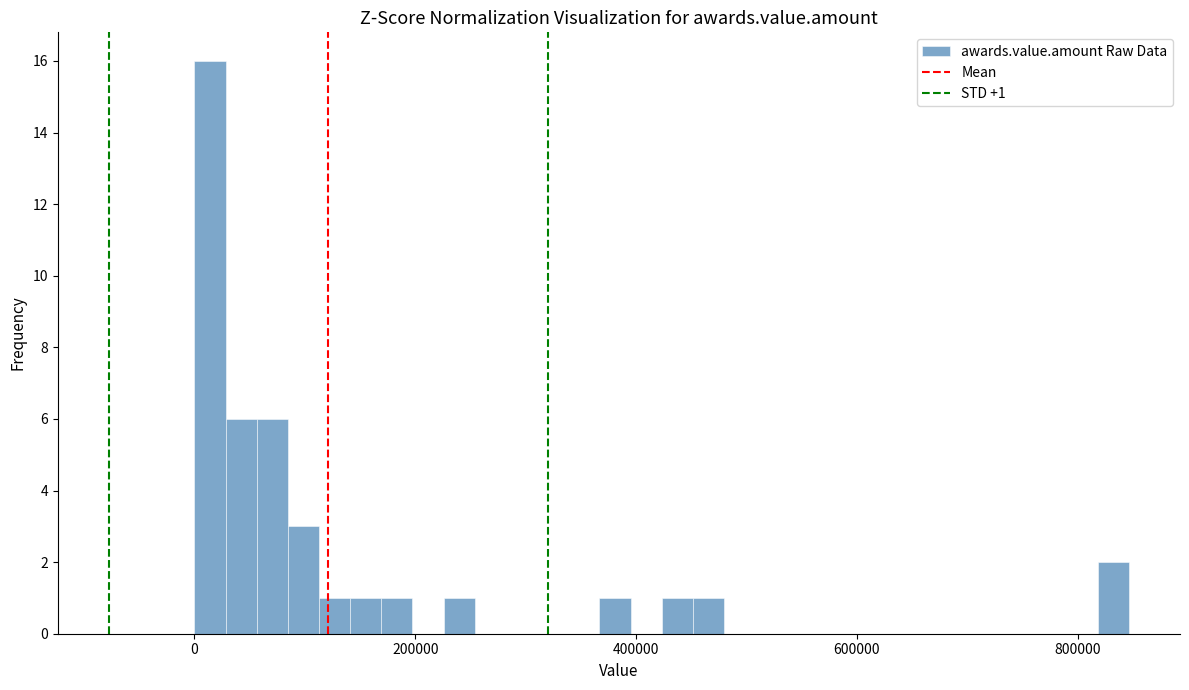

Around what value on the x-axis is the tallest bar? Give the approximate position of its centre, as read against the axis.

20000